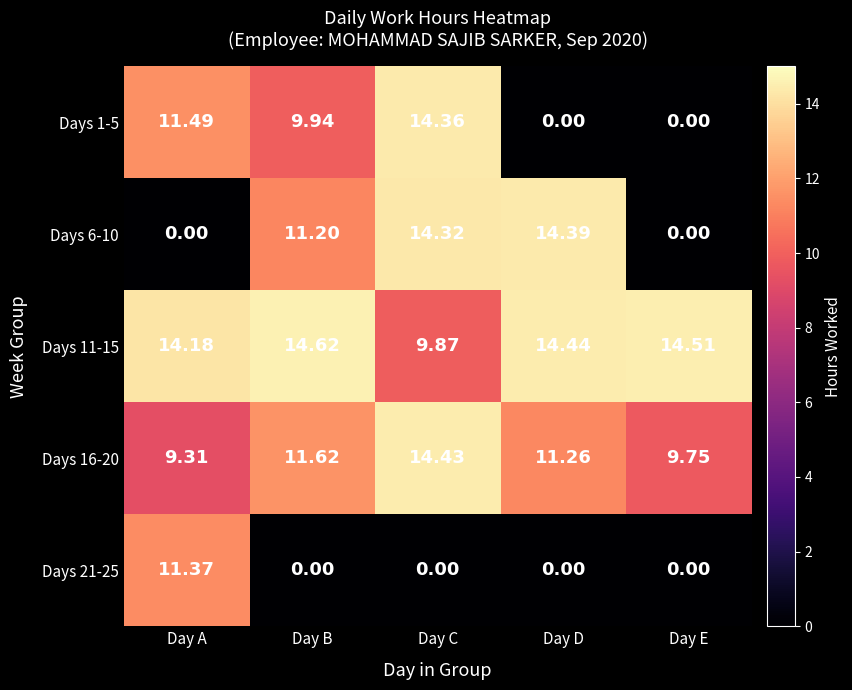

List the labels in order of Days 16-20 value, smallest first.

Day A, Day E, Day D, Day B, Day C